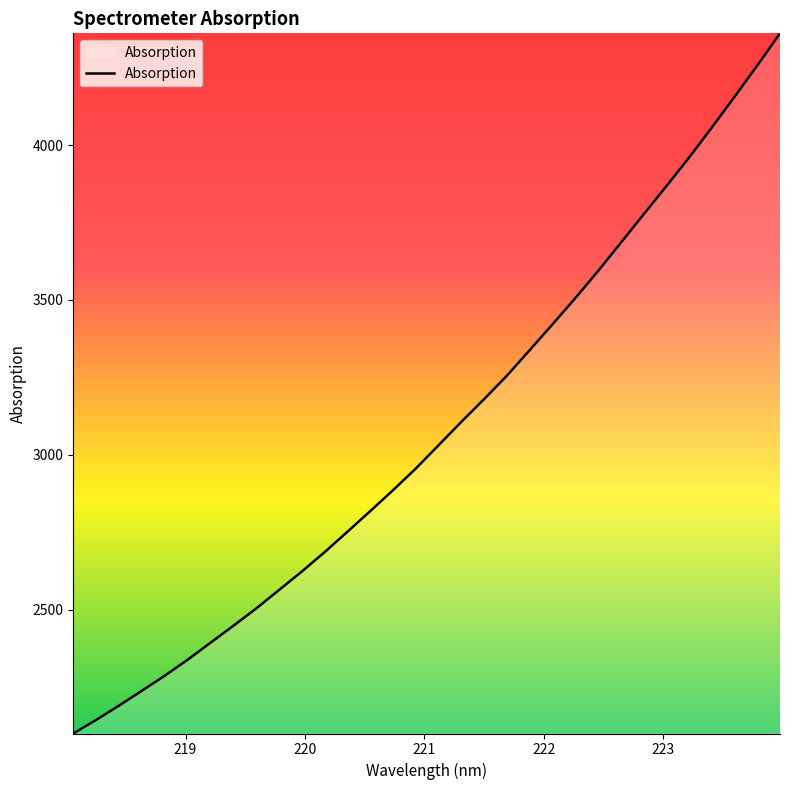

What is the difference between the maximum and minimum values?

2261.1